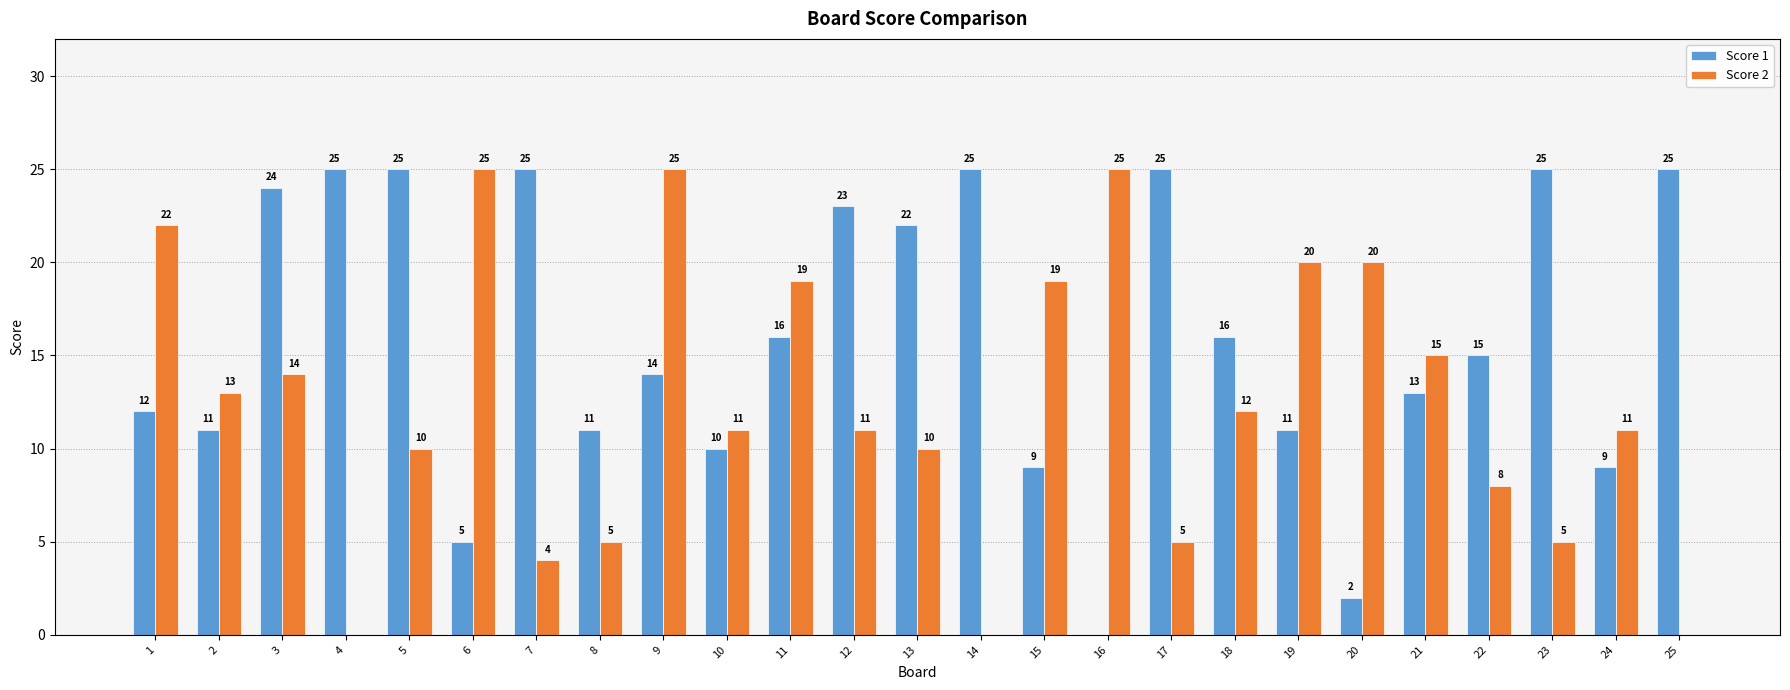

What is the difference between the Score 2 values at 6 and 7?

21